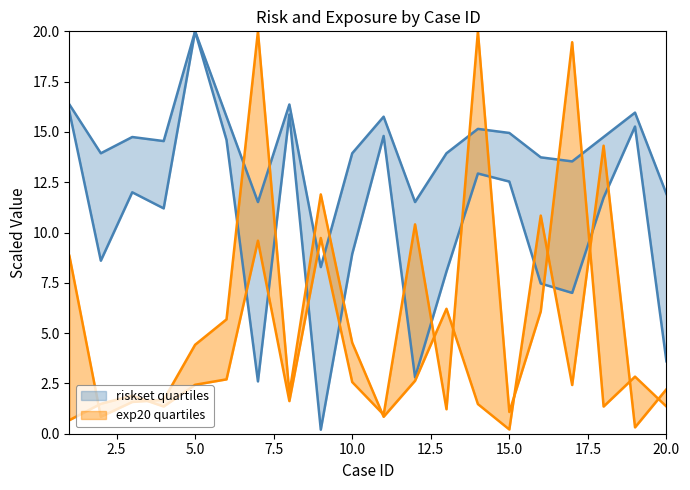

What is the difference between the maximum and minimum values in the exp20 series?

19.8